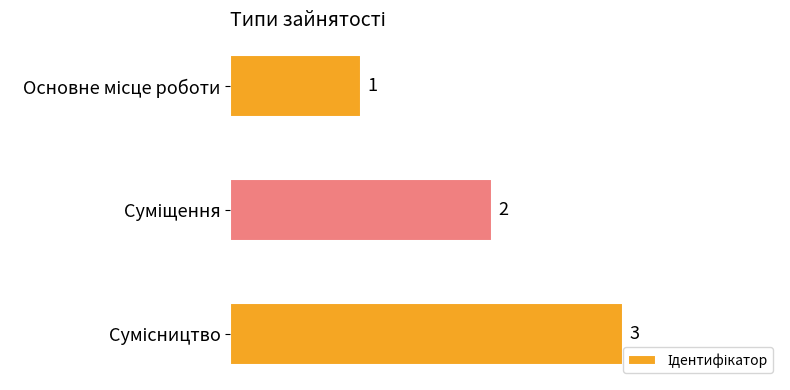

What is the value of the 3rd bar from the top?

3